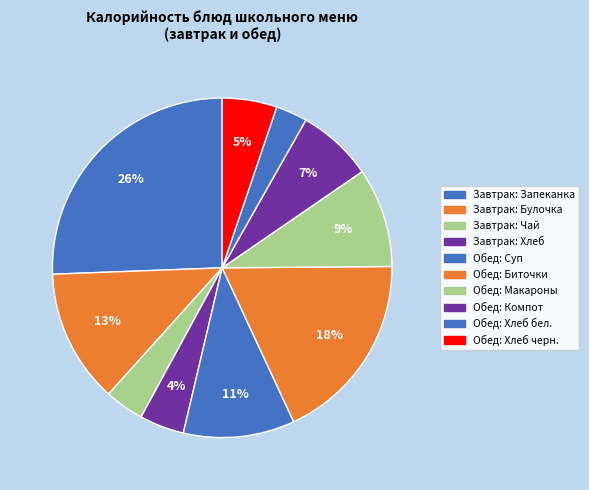

Count the number of slices in the pie.

10